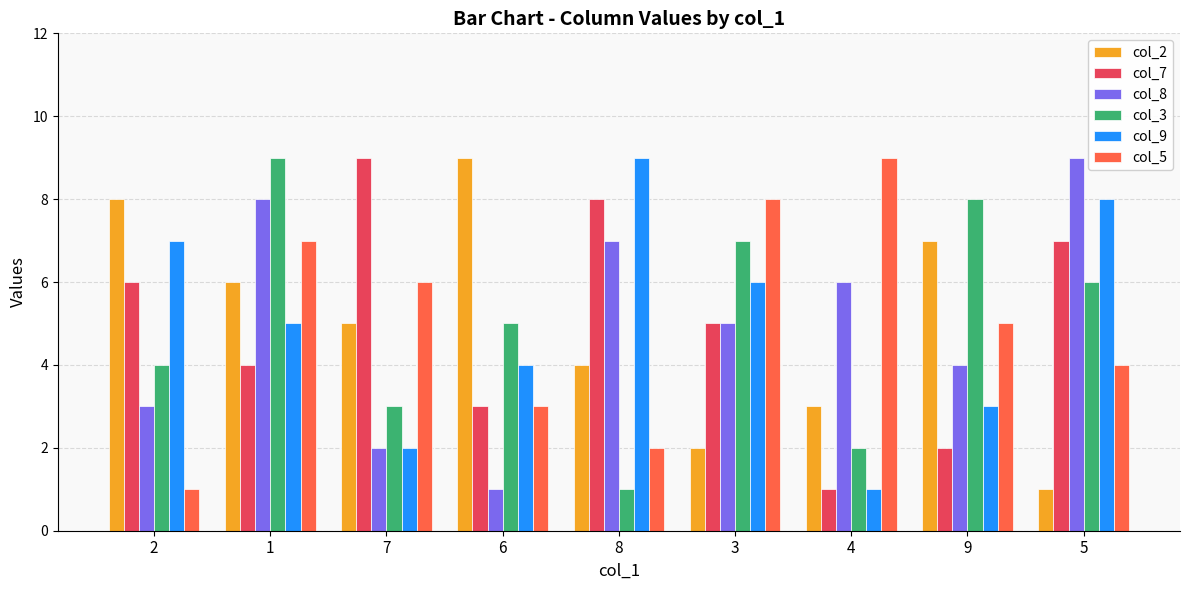

At which category is the sum across all series the highest?

1